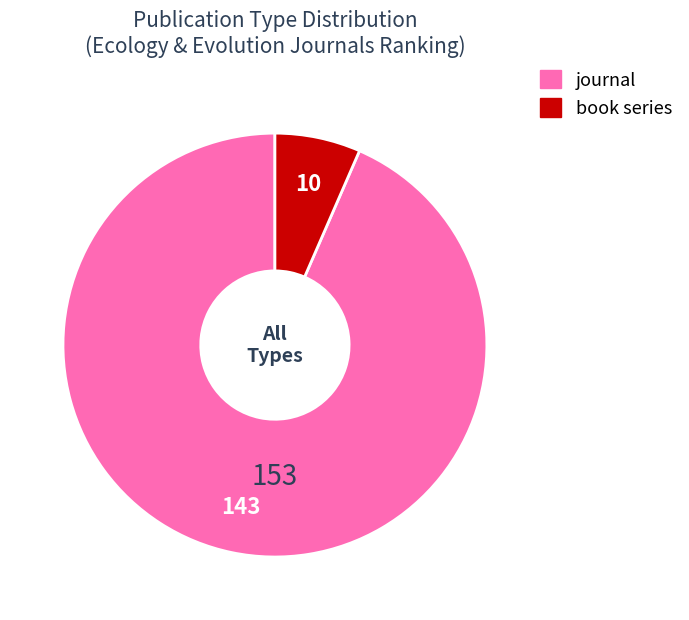

Which category has the biggest portion of the pie?

journal